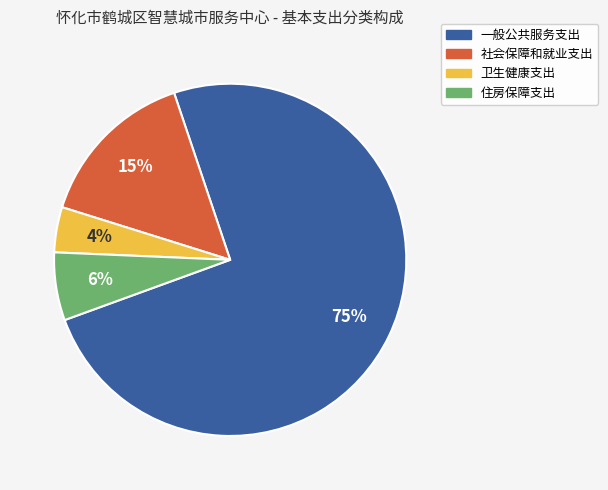

Between 一般公共服务支出 and 卫生健康支出, which is larger?

一般公共服务支出